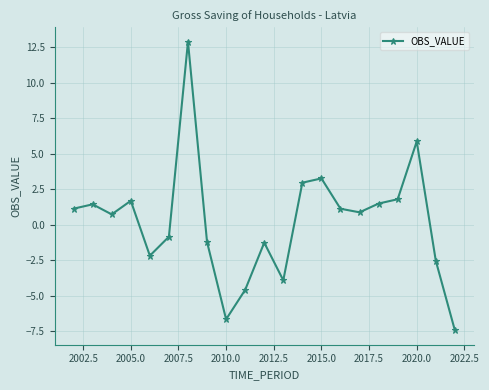

What is the value of the 8th point from the left?

-1.2